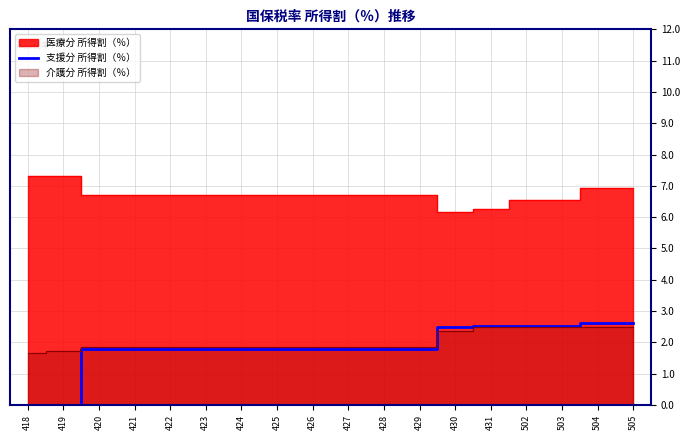

Count the number of categories in the chart.

18